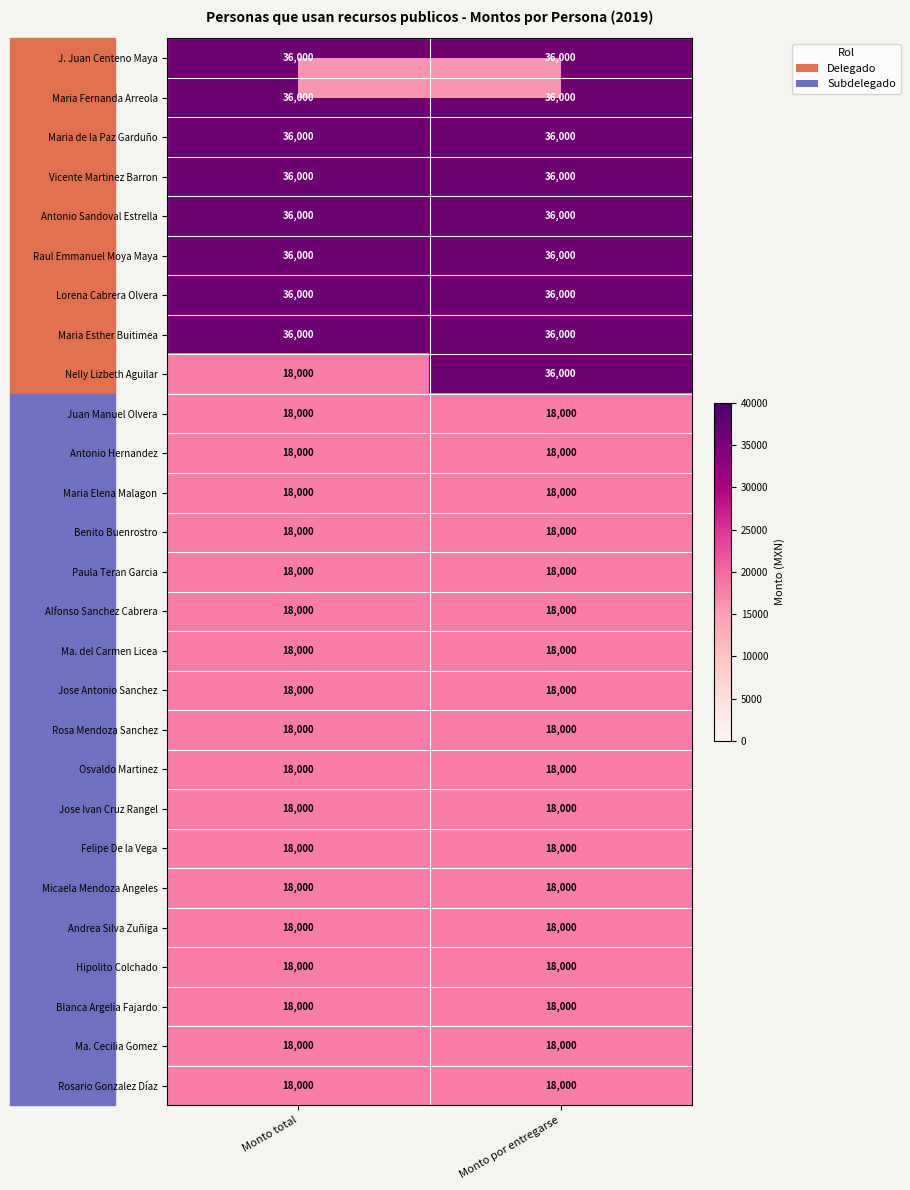

Read the Nelly Lizbeth Aguilar value at Monto por entregarse, to the nearest 10.

36000